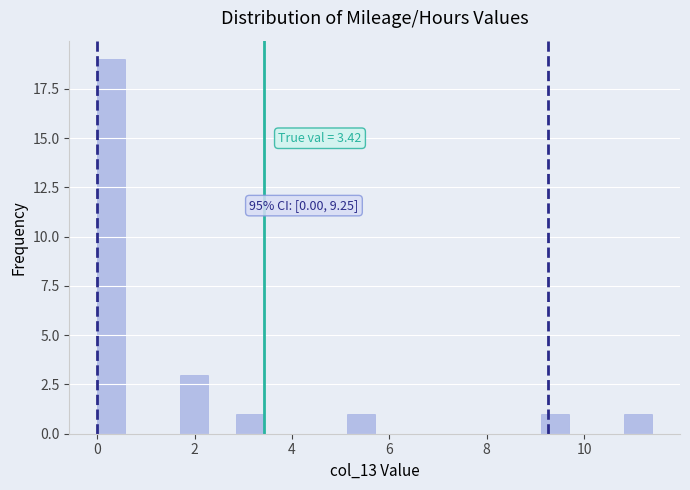

Read against the x-axis, roughly where is the centre of the tallest bar?

0.2